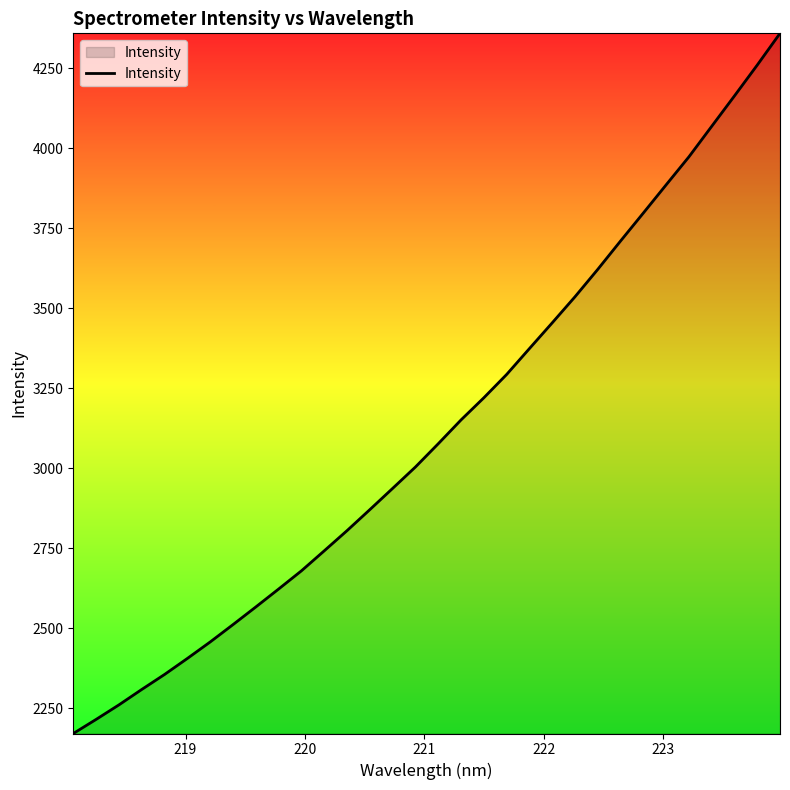

What is the maximum value shown in the chart?

4359.7